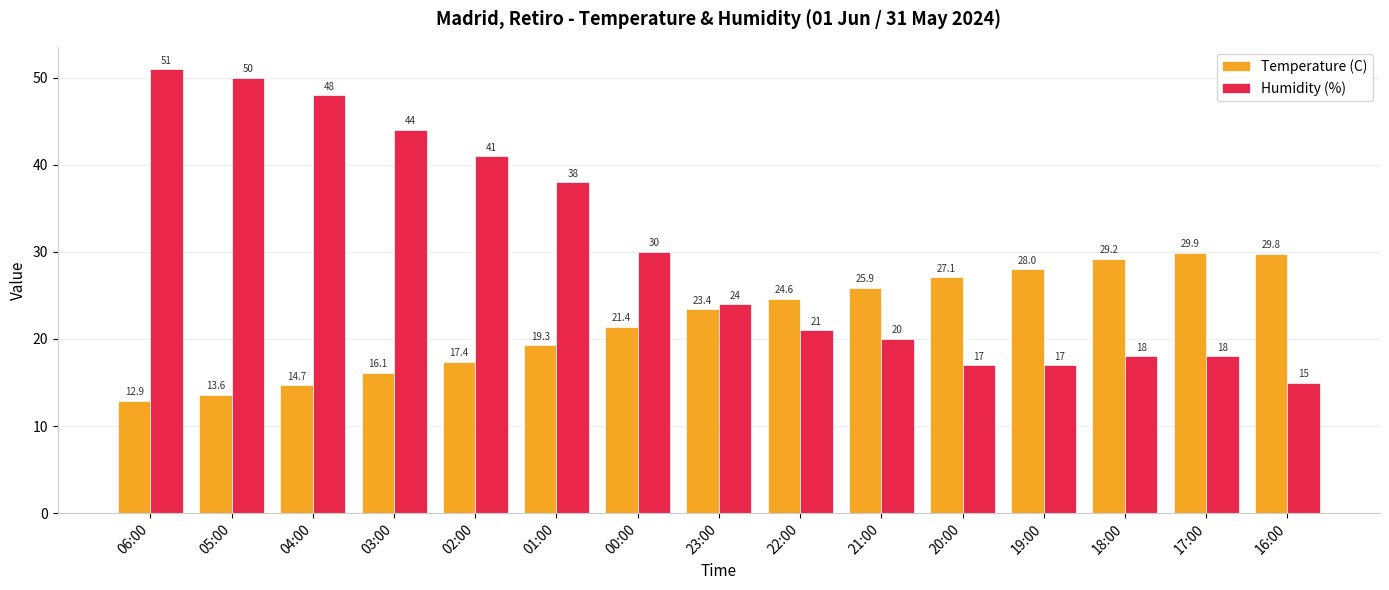

Which series changed the most between 01:00 and 17:00?

Humidity (%)